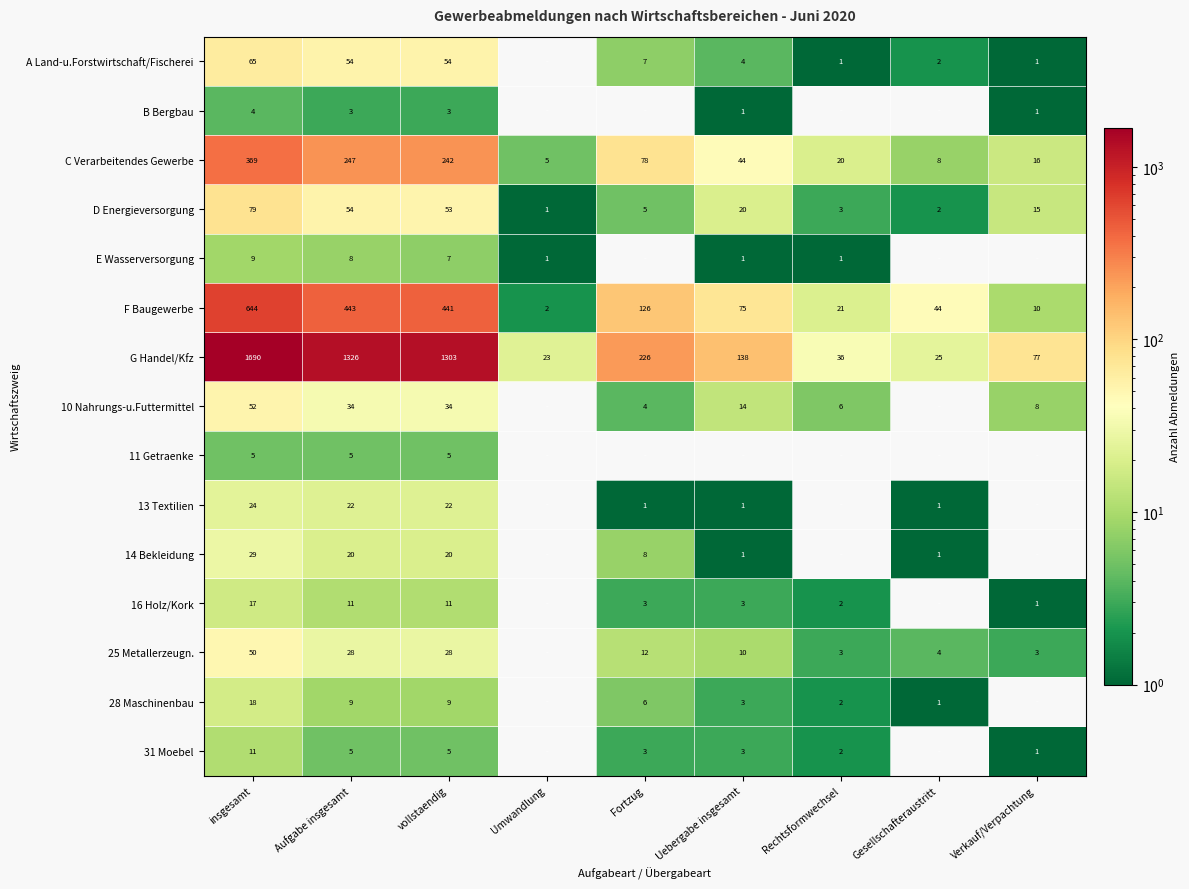

Which category has the highest value across all series?

insgesamt